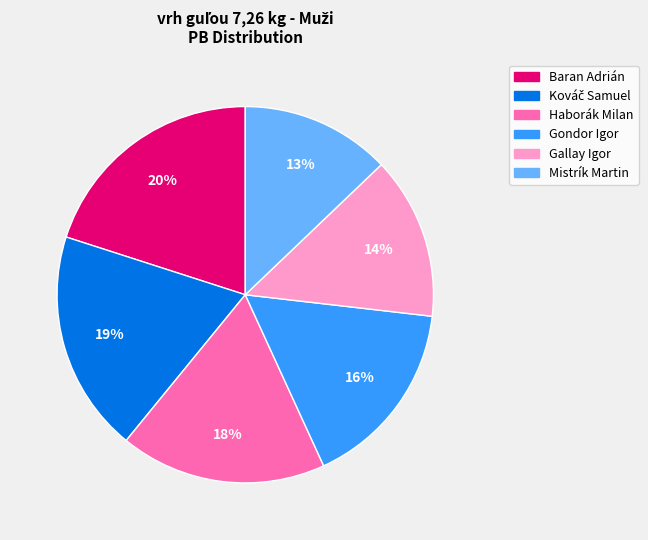

What is the smallest slice in the pie chart?

Mistrík Martin